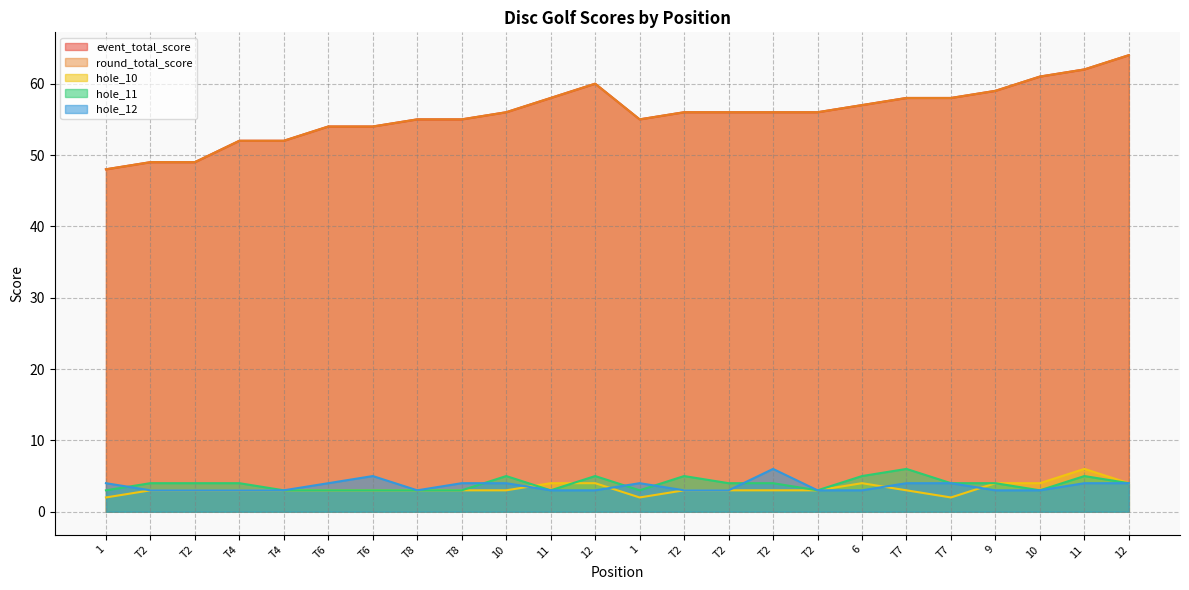

True or false: round_total_score and hole_10 cross at least once.

False